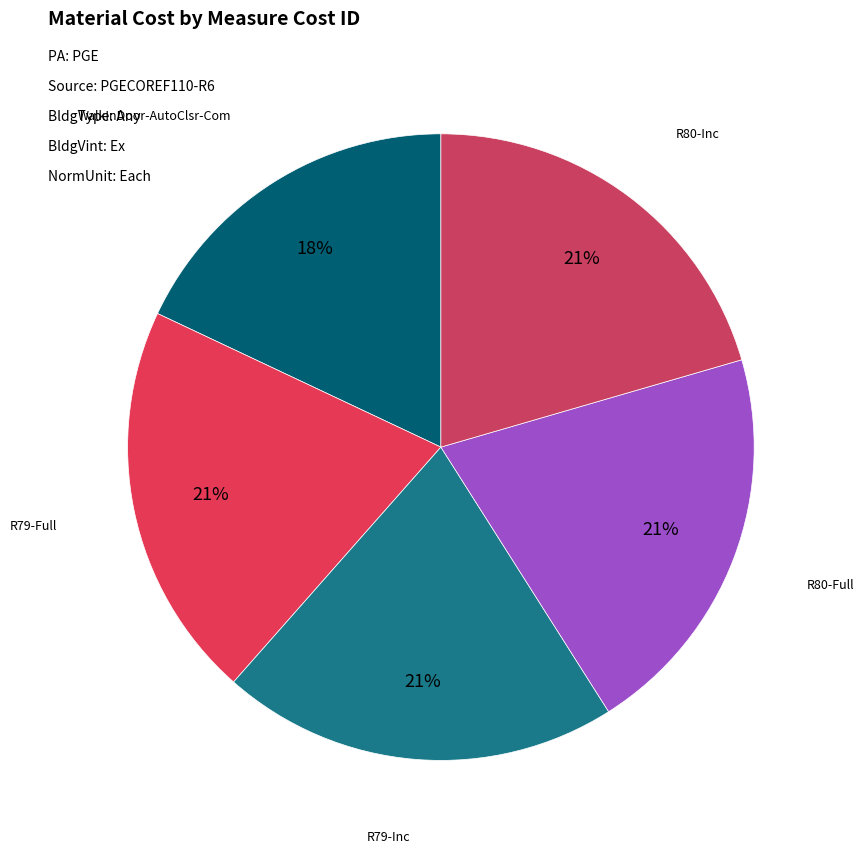

To the nearest percent, what is the average slice percentage?

20%